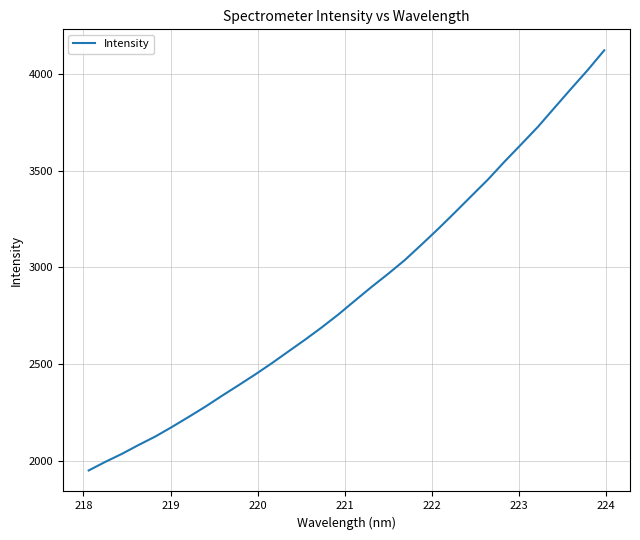

What is the greatest value displayed?

4123.5